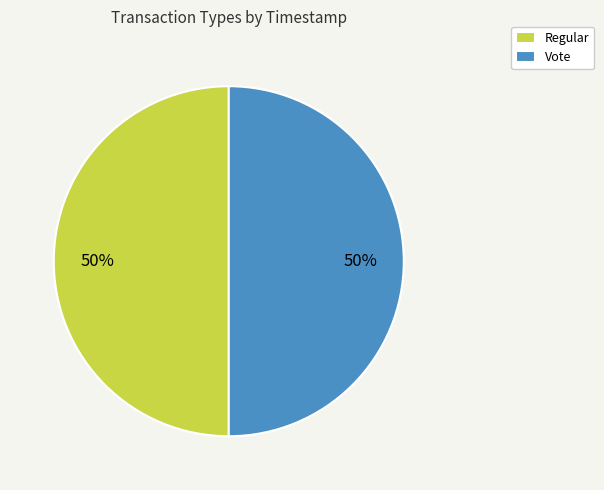

Count the number of slices in the pie.

2